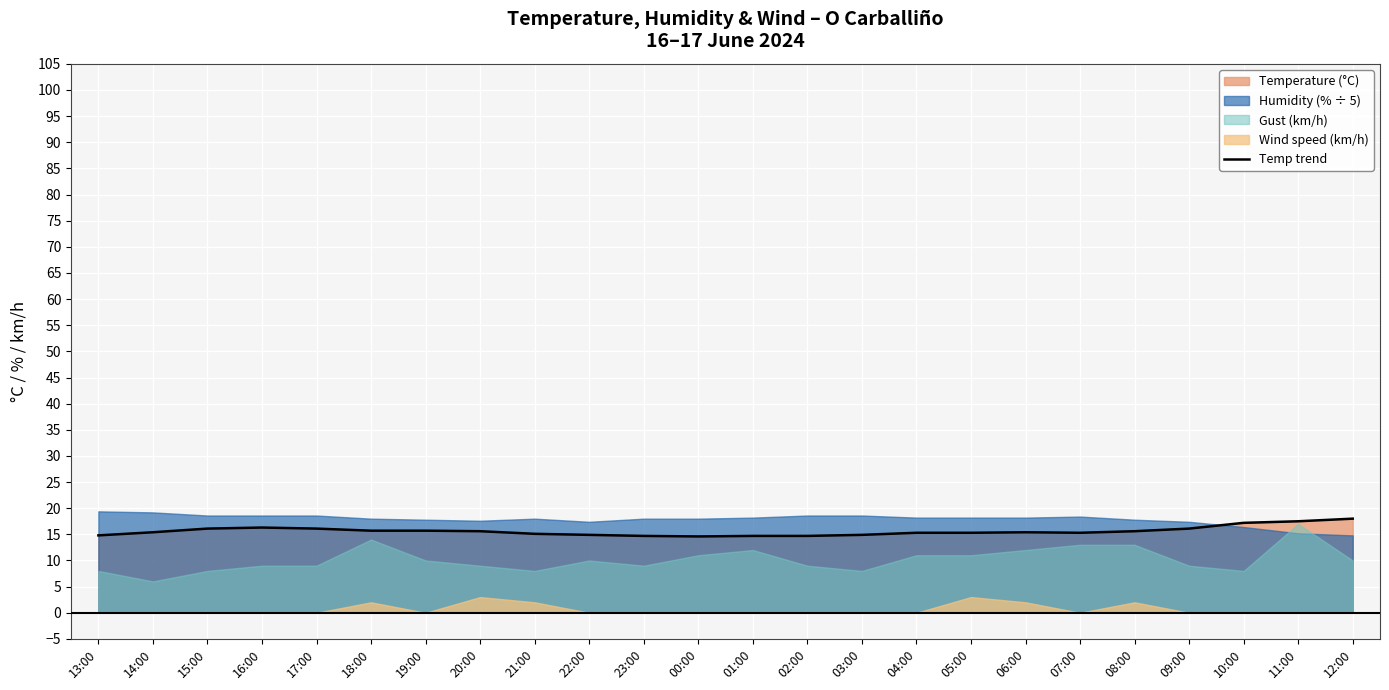

Is it true that the value at 19:00 is 15.7?

True